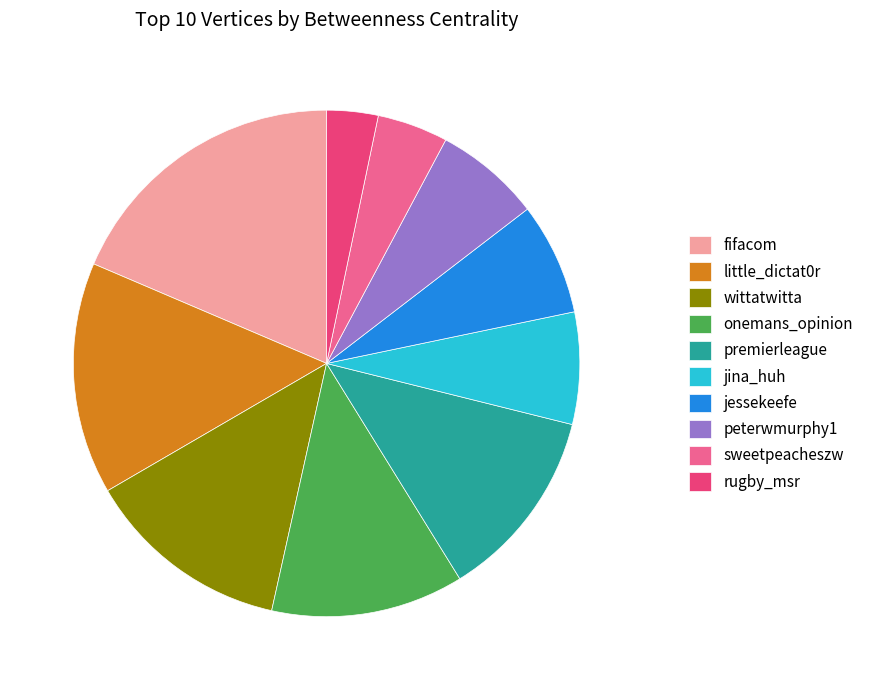

Which category has the smallest portion of the pie?

rugby_msr